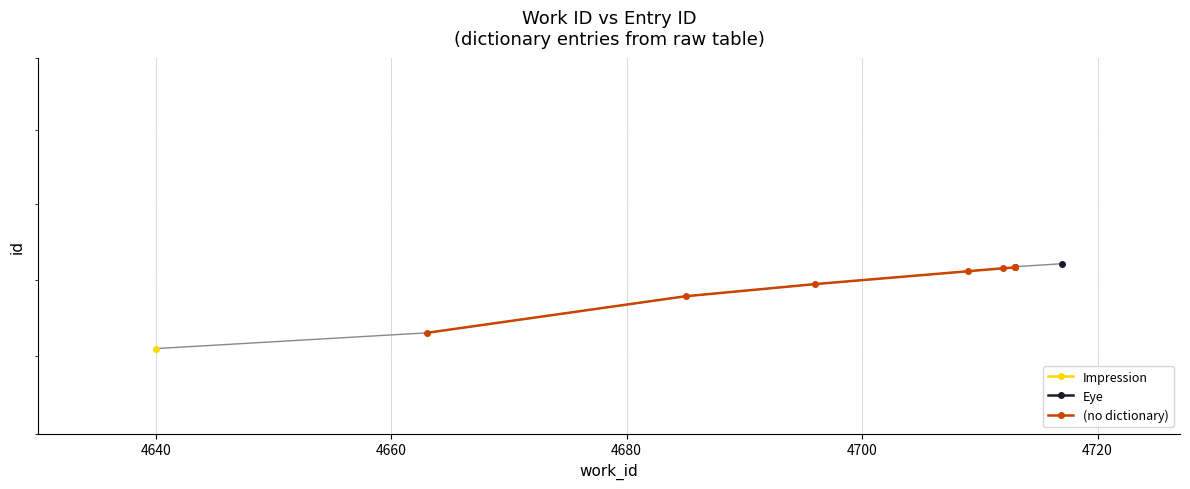

What is the change in value from 4700 to 4720?

+2